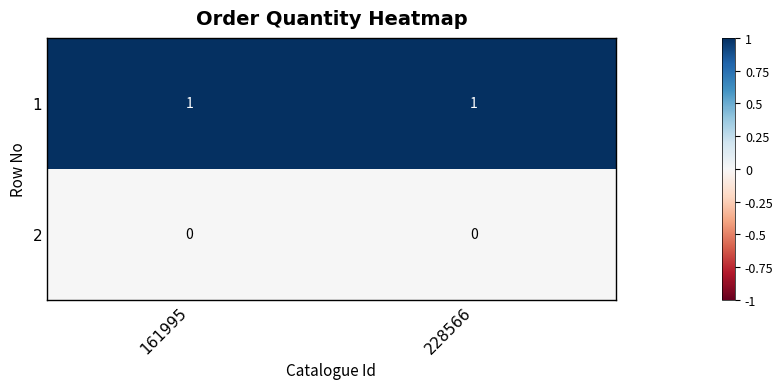

What is the total value across all series at 161995?

1